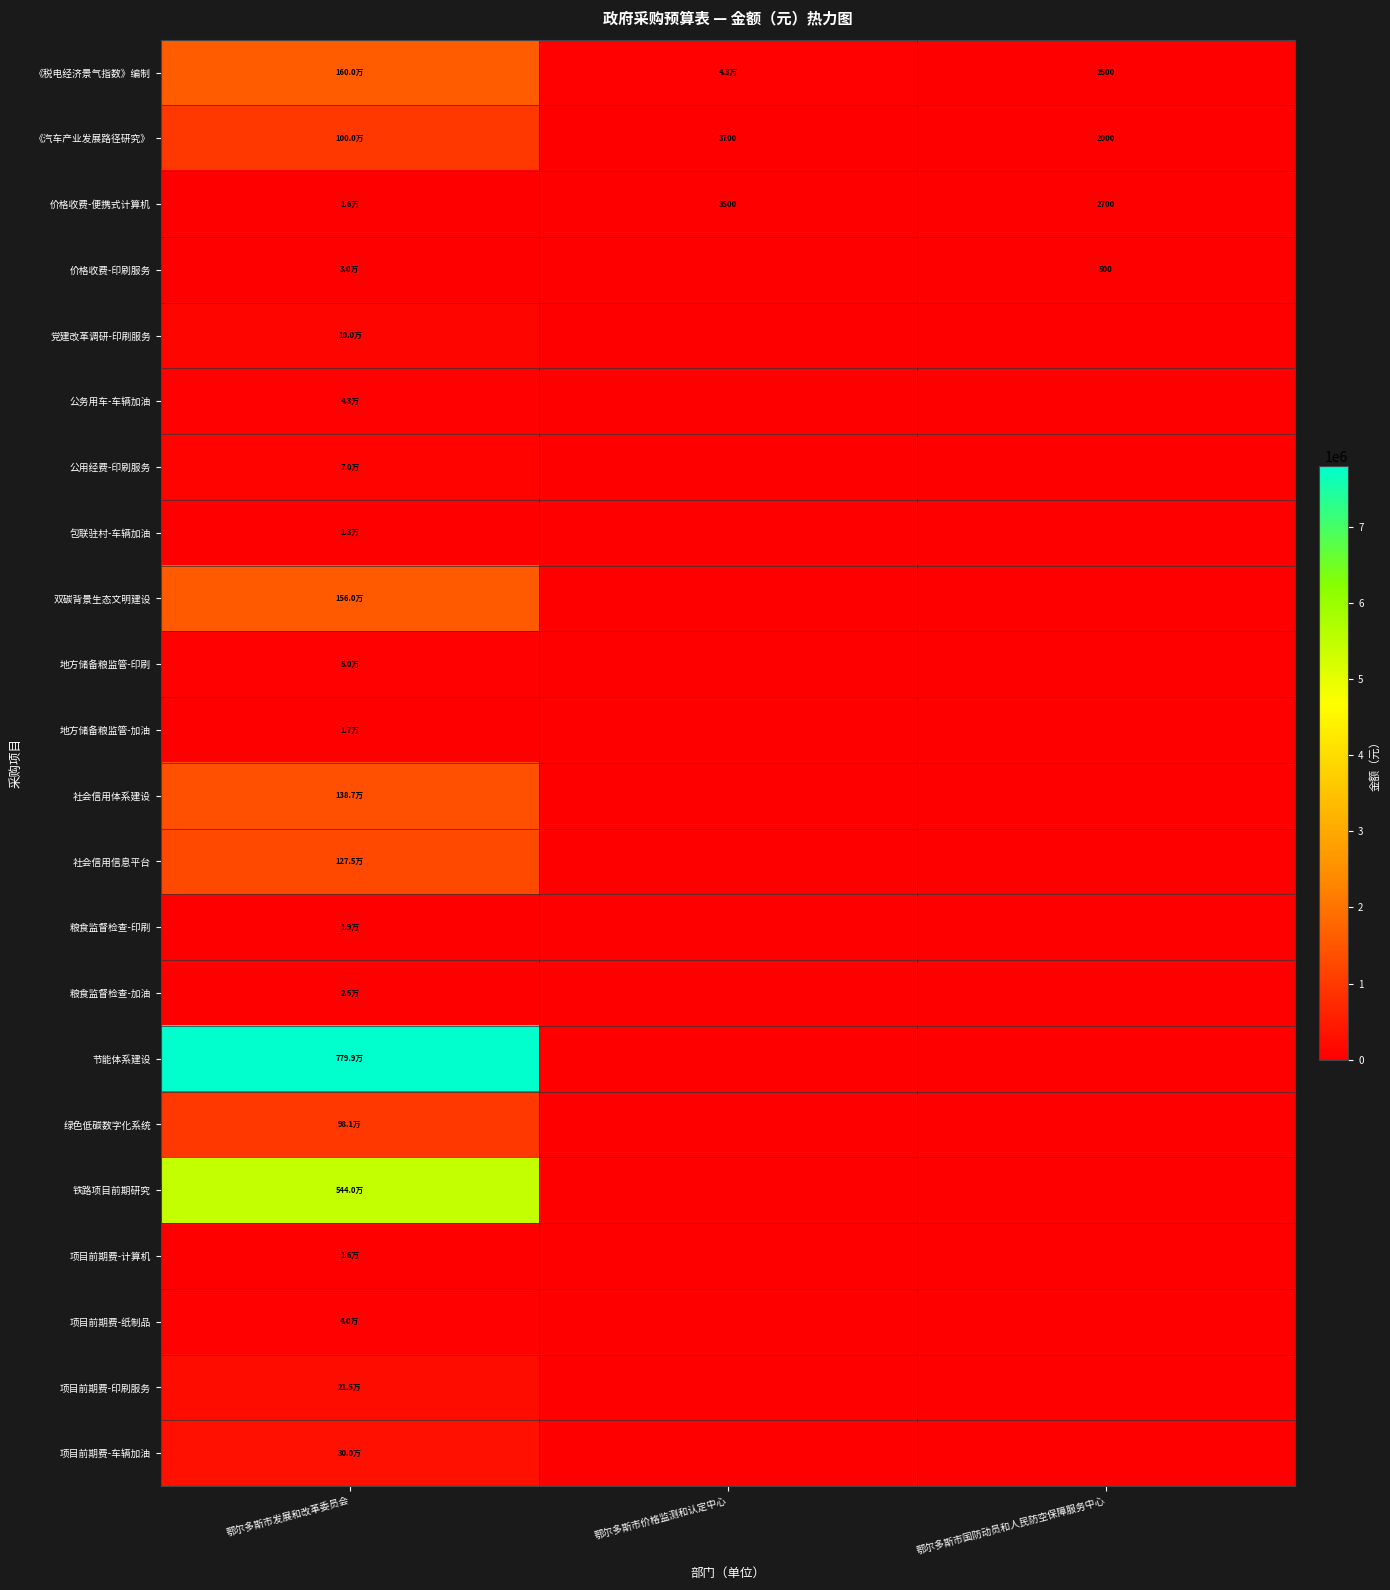

True or false: 《汽车产业发展路径研究》 has a value of 3700 at 鄂尔多斯市价格监测和认定中心.

True